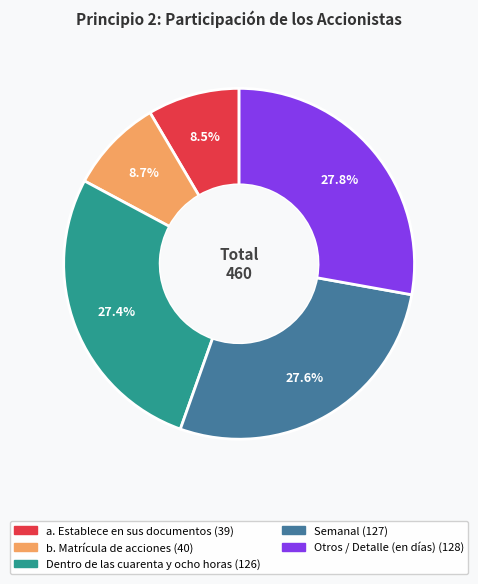

What is the ratio of the value at a. Establece en sus documentos to the value at Otros / Detalle (en días)?

0.3